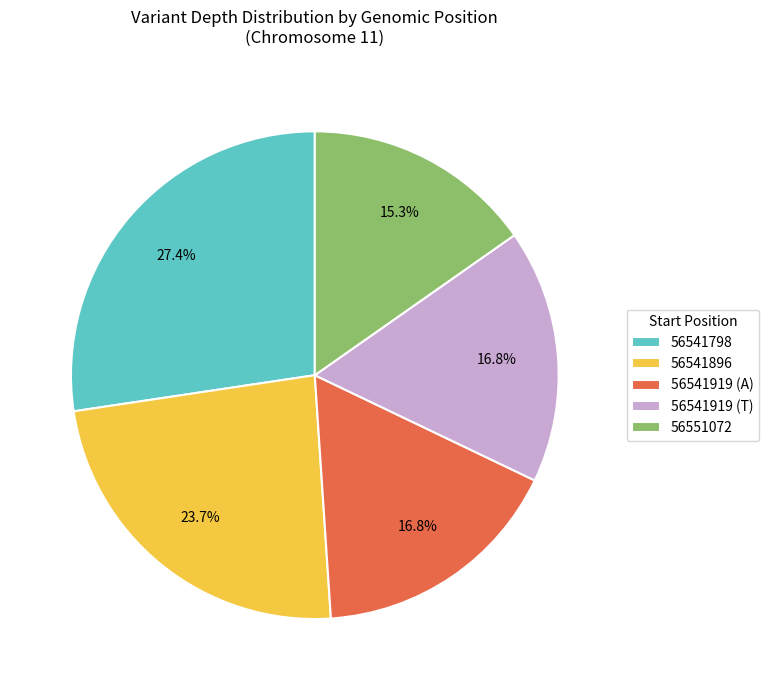

The 56551072 slice represents 1% of the pie. True or false?

False